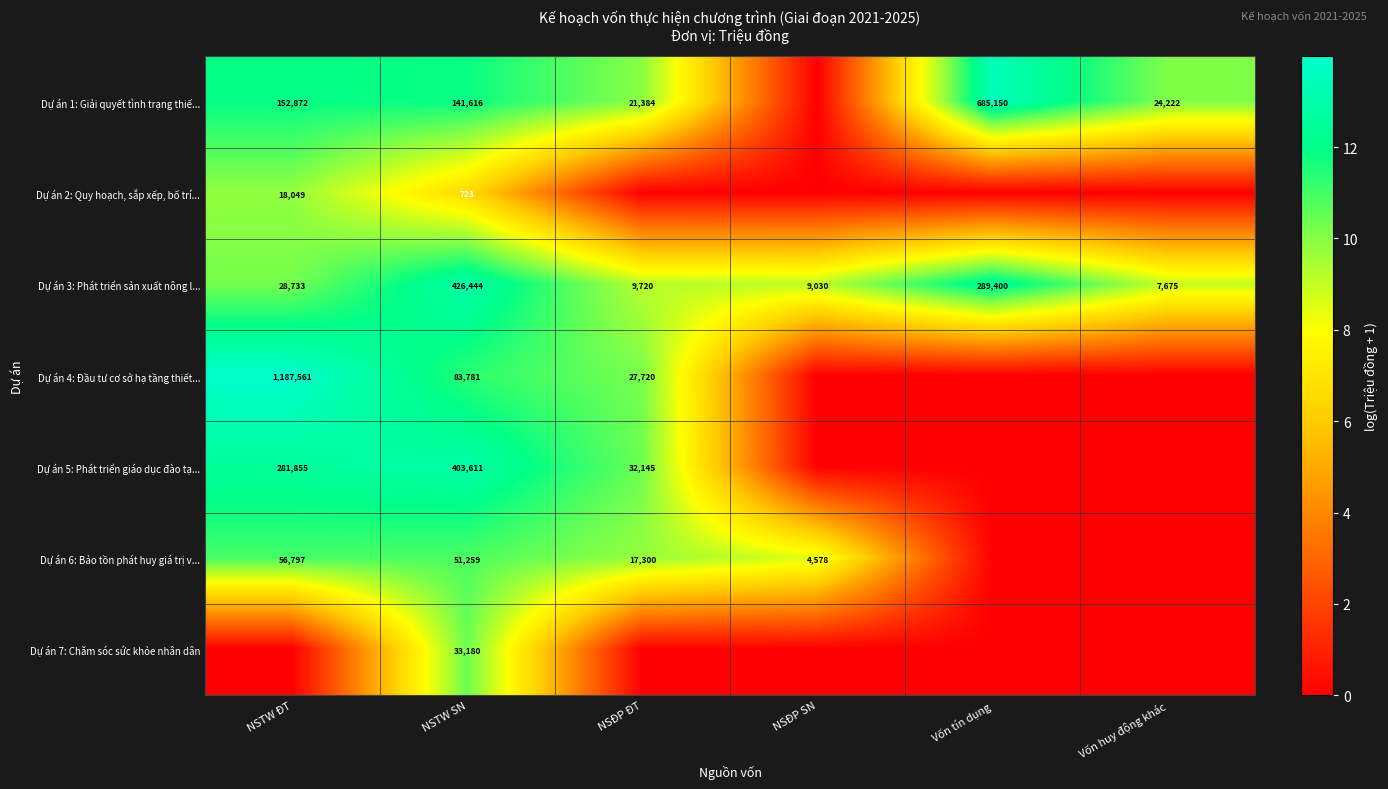

What is the difference between the maximum and second lowest values in the Dự án 3: Phát triển sản xuất nông l... series?

417414